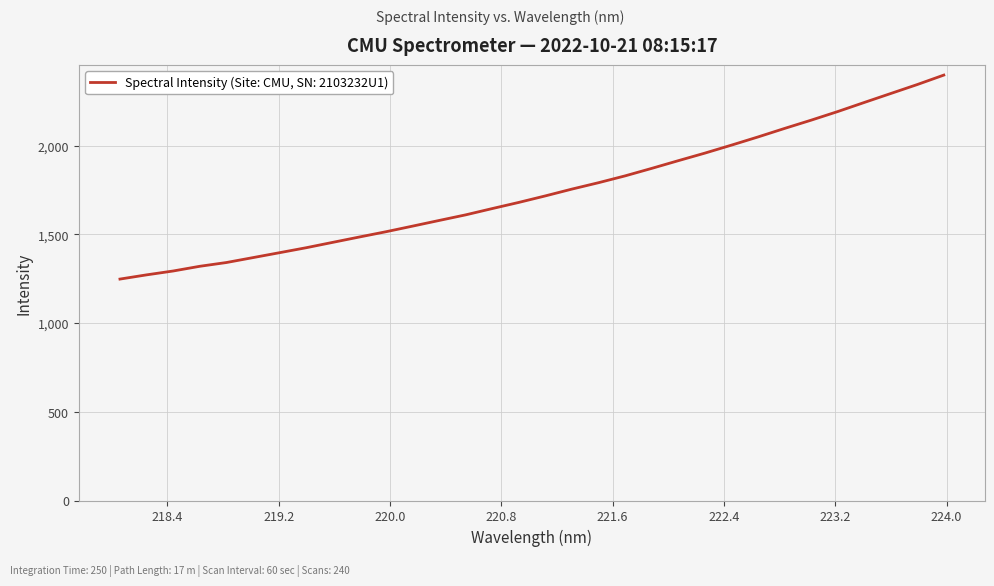

How many values are below 1717?

16